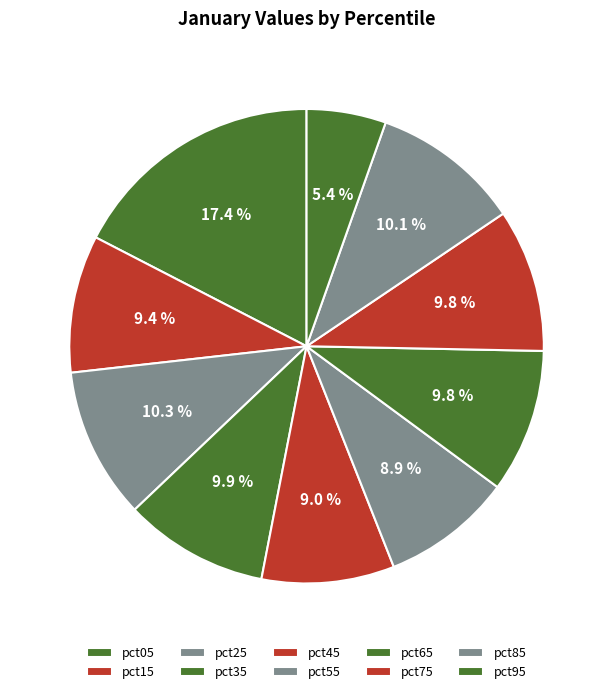

To the nearest percent, what percentage of the pie is pct85?

10%